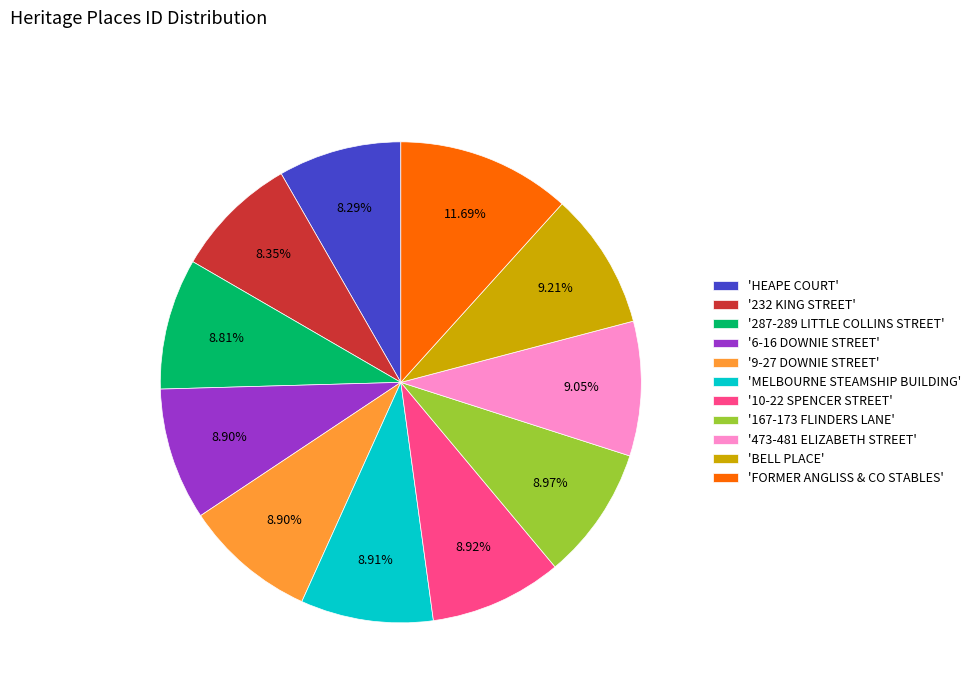

How many segments does this pie chart have?

11